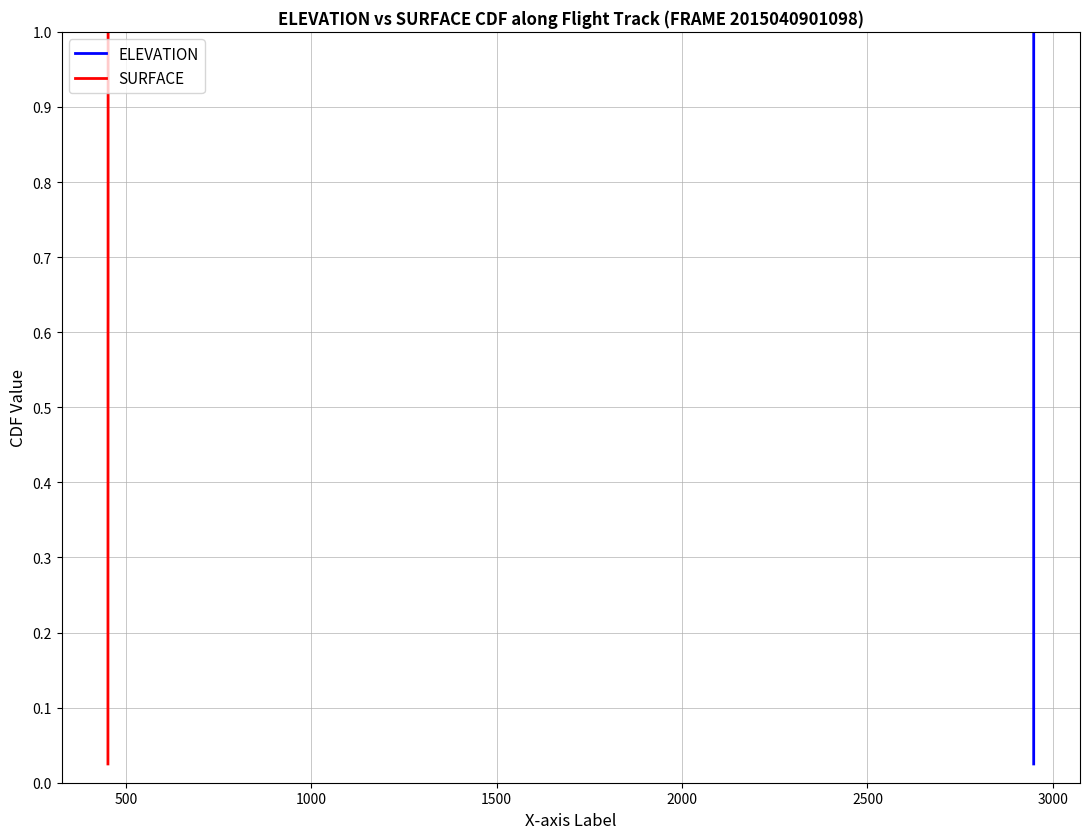

What are all the series names shown in the legend?

ELEVATION, SURFACE